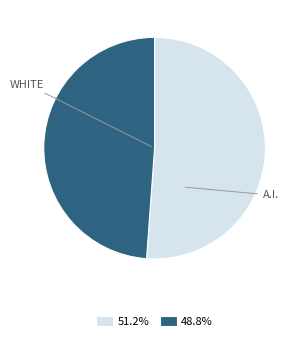

Is there any slice that represents more than half of the pie?

Yes